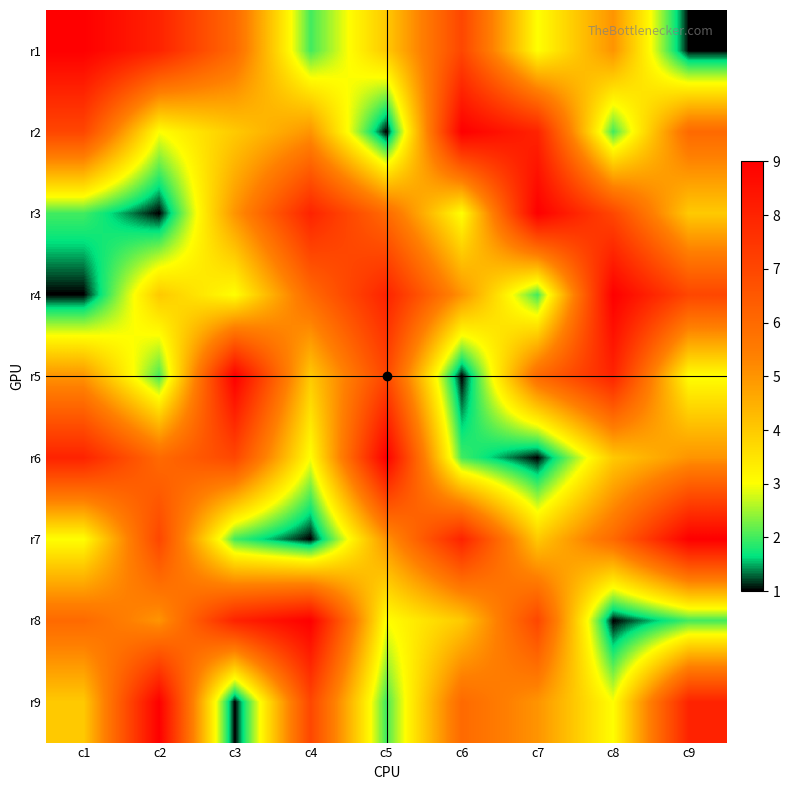

Which has a higher value, c4 or c8?

c8